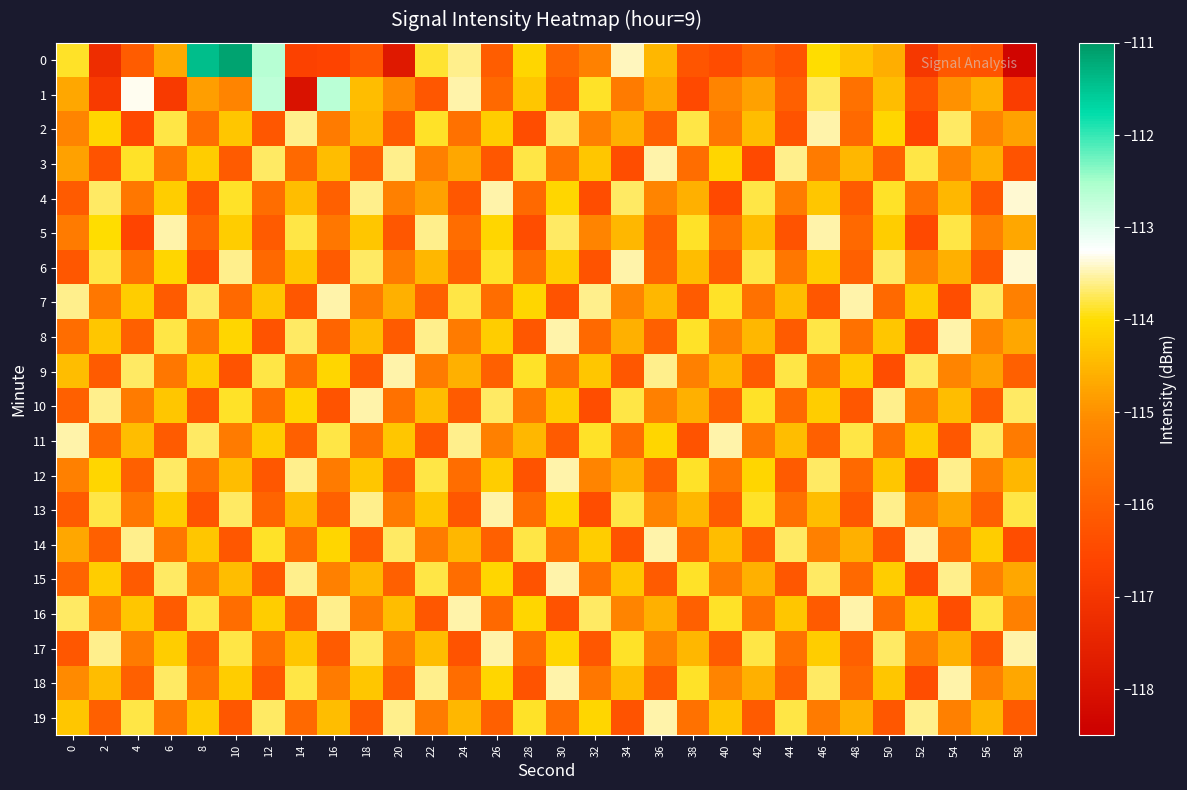

What is the difference between the highest and lowest values at 44?

2.7